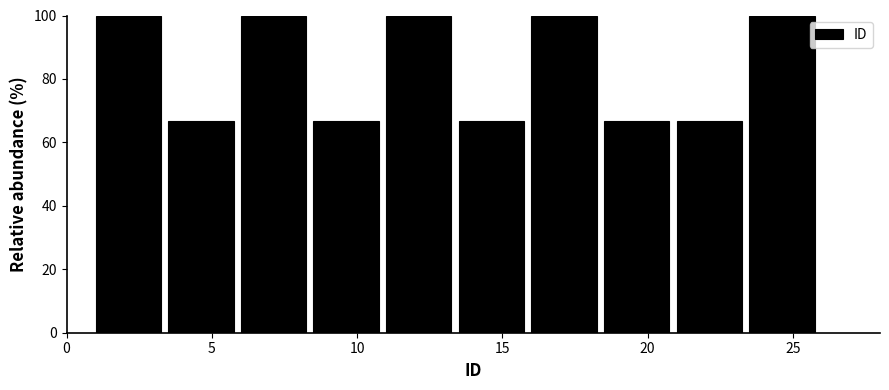

Reading left to right, list every bar in this chart as the range it spans on the x-axis followed by its height. The values are not printed on the chart, so give them approximately, as read against the axis.

1.0 to 3.5: 100
3.5 to 6.0: 66
6.0 to 8.5: 100
8.5 to 11.0: 66
11.0 to 13.5: 100
13.5 to 16.0: 66
16.0 to 18.5: 100
18.5 to 21.0: 66
21.0 to 23.5: 66
23.5 to 26.0: 100